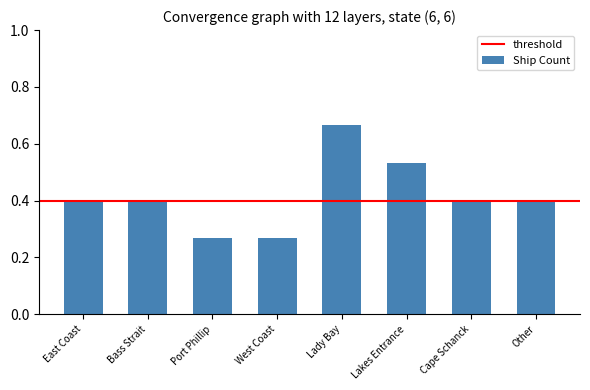

At which category does the chart reach its peak across all series?

Lady Bay